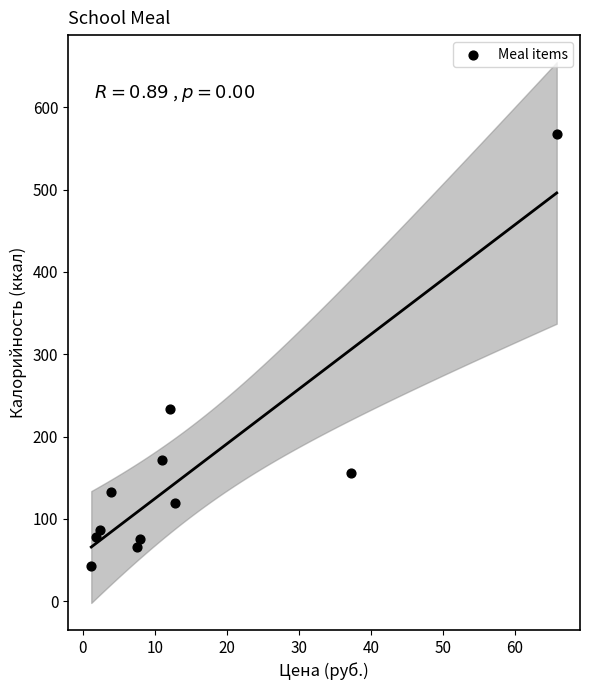

What Y value in the scatter plot is closest to 305?

234